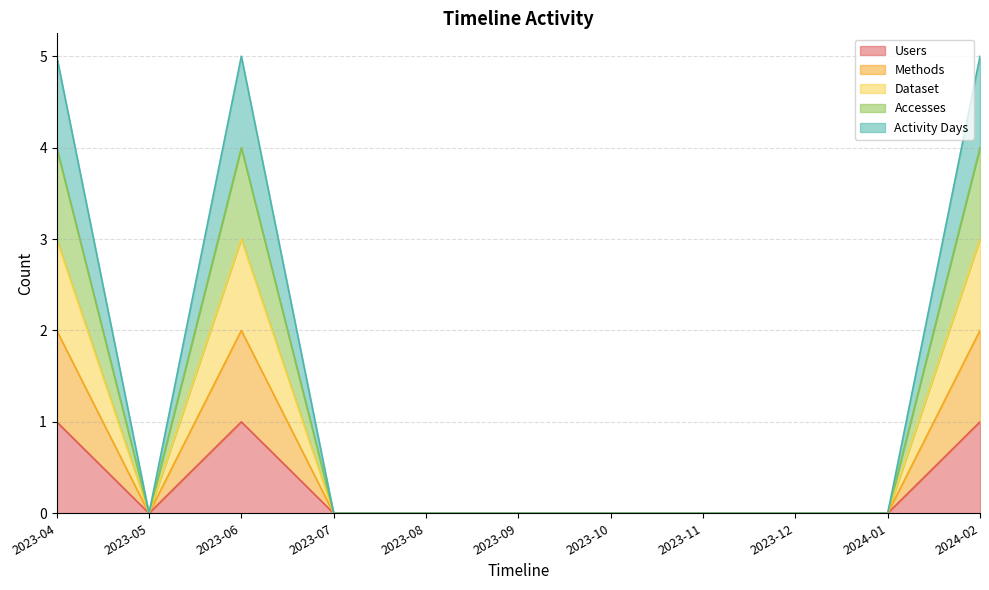

In Dataset, how many points are higher than both neighbors (excluding endpoints)?

1